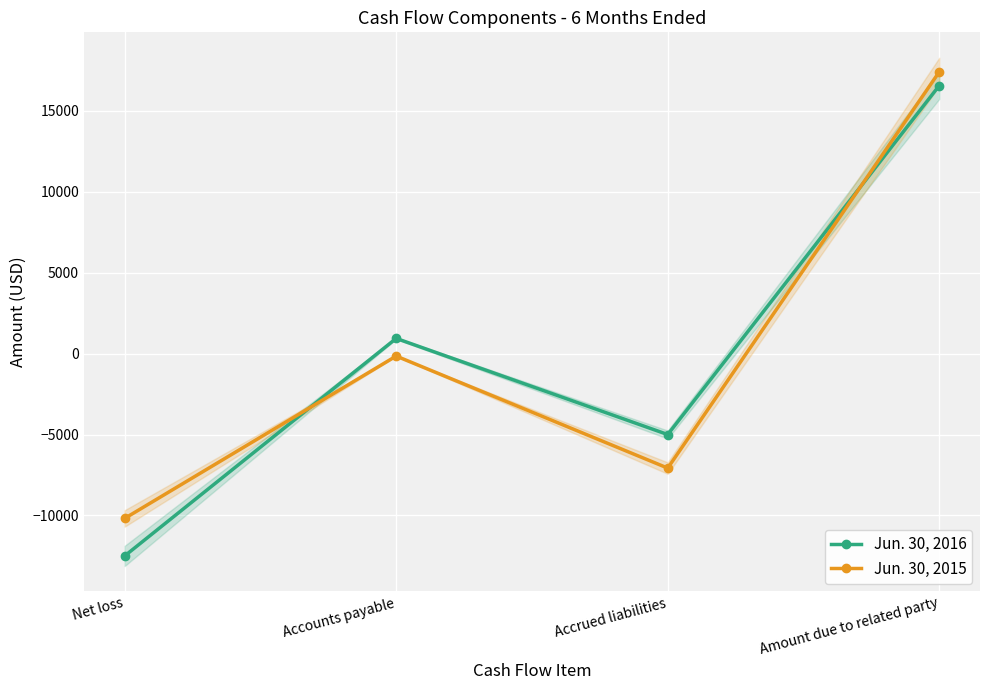

What are all the series names shown in the legend?

Jun. 30, 2016, Jun. 30, 2015